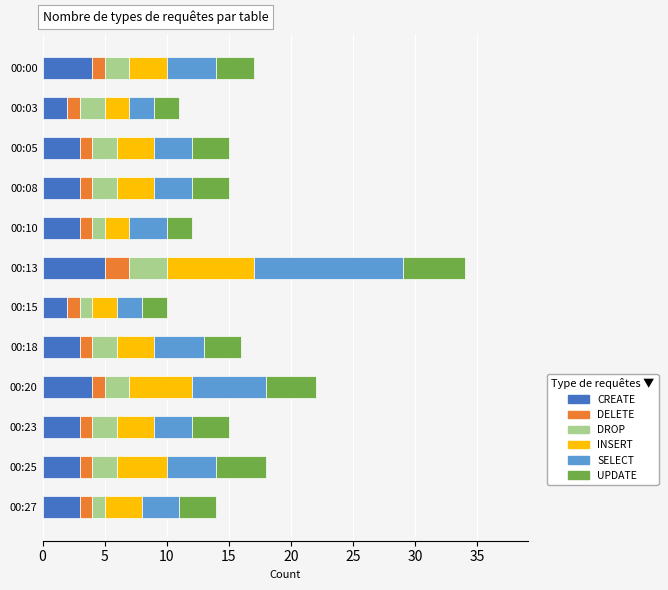

The CREATE series shows 5 at 00:05. True or false?

False